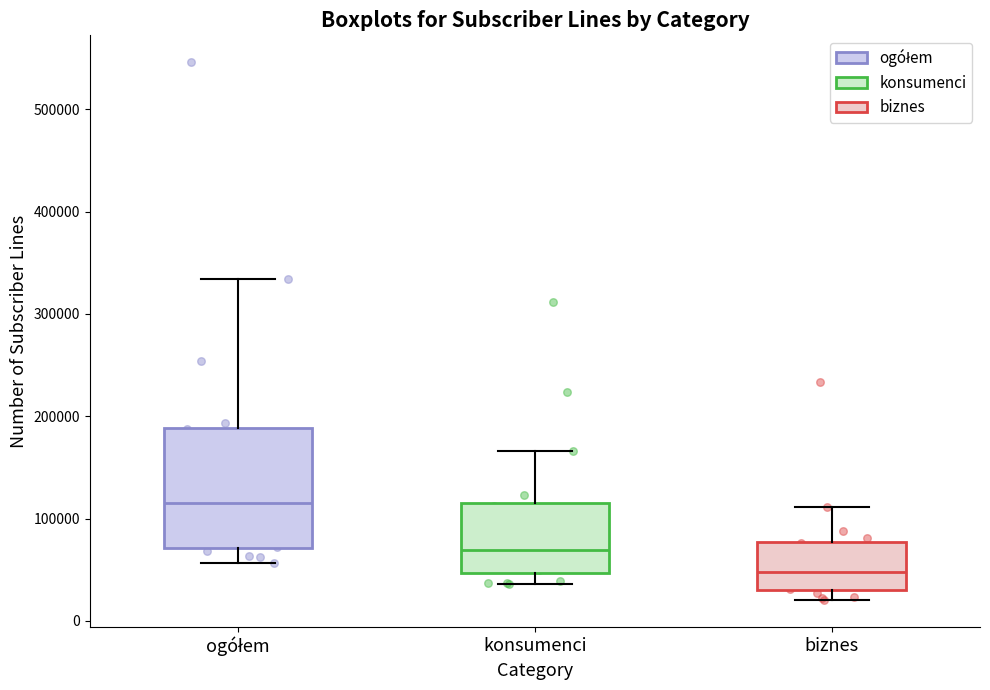

Reading left to right, read every box against the y-axis: the position of its median line, the range the box covers, and the ends of its whiskers. The values are not printed on the chart, so give them approximately, as read against the axis.

ogółem: median 120000, box 70000 to 190000, whiskers 60000 to 330000
konsumenci: median 70000, box 50000 to 110000, whiskers 40000 to 170000
biznes: median 50000, box 30000 to 80000, whiskers 20000 to 110000